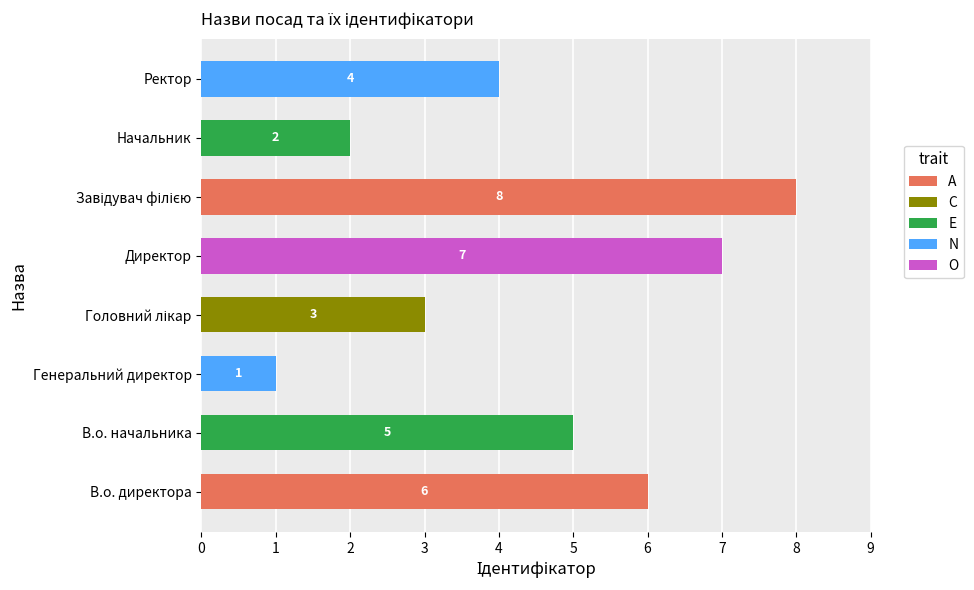

Are the bars horizontal?

Yes